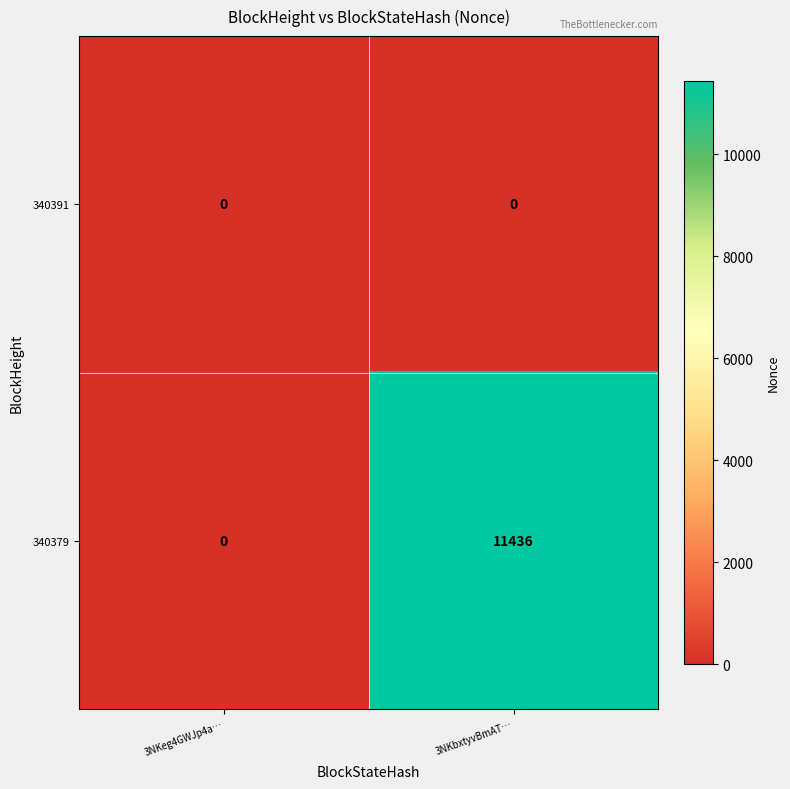

What is the total value across all series at 3NKbxtyvBmAT…?

11436